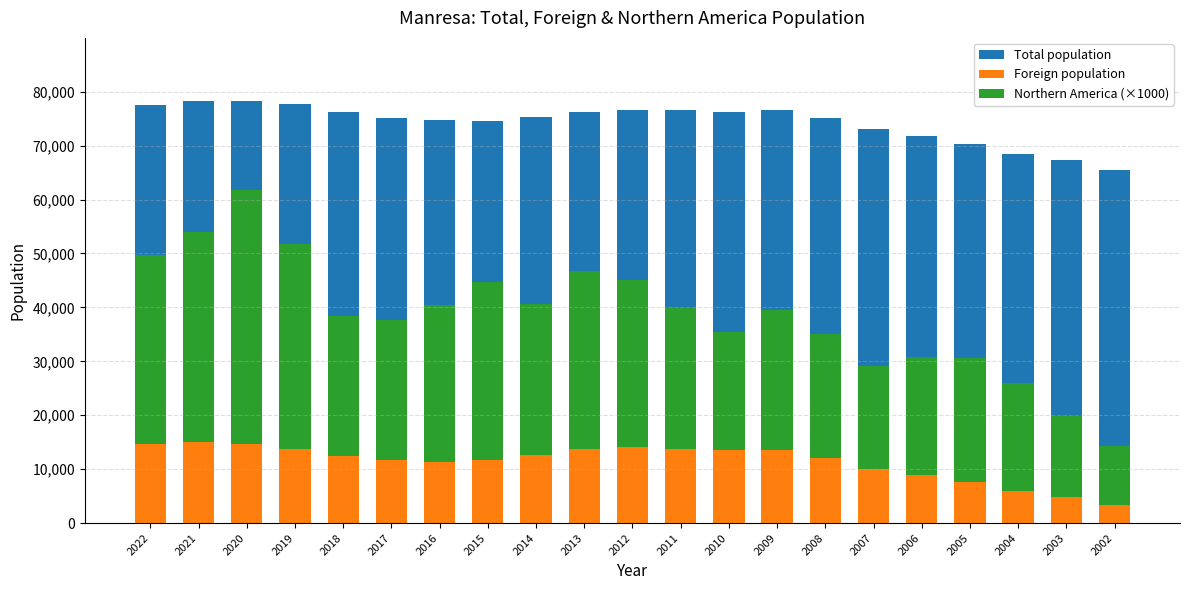

What is the total value across all series at 2015?

119359